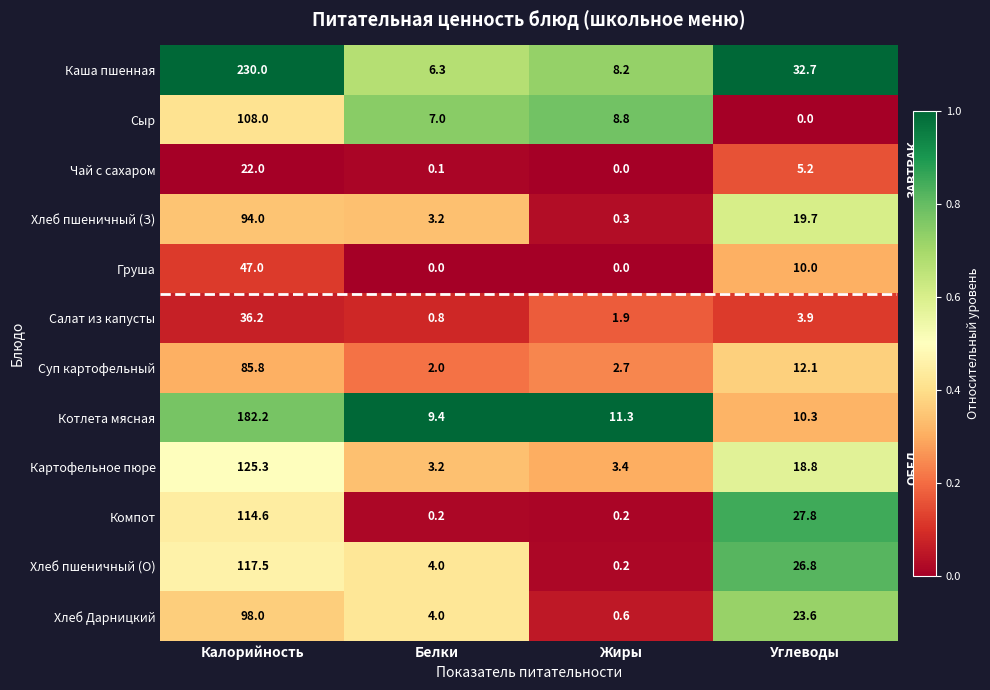

Is the value of Салат из капусты at Белки greater than the value of Картофельное пюре at Углеводы?

No